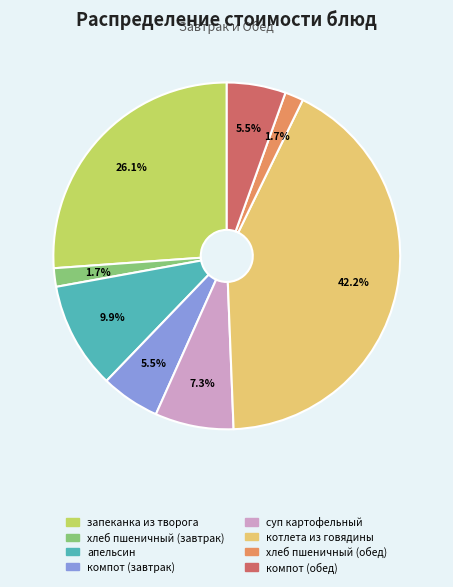

Does компот (завтрак) account for over 50% of the chart?

No